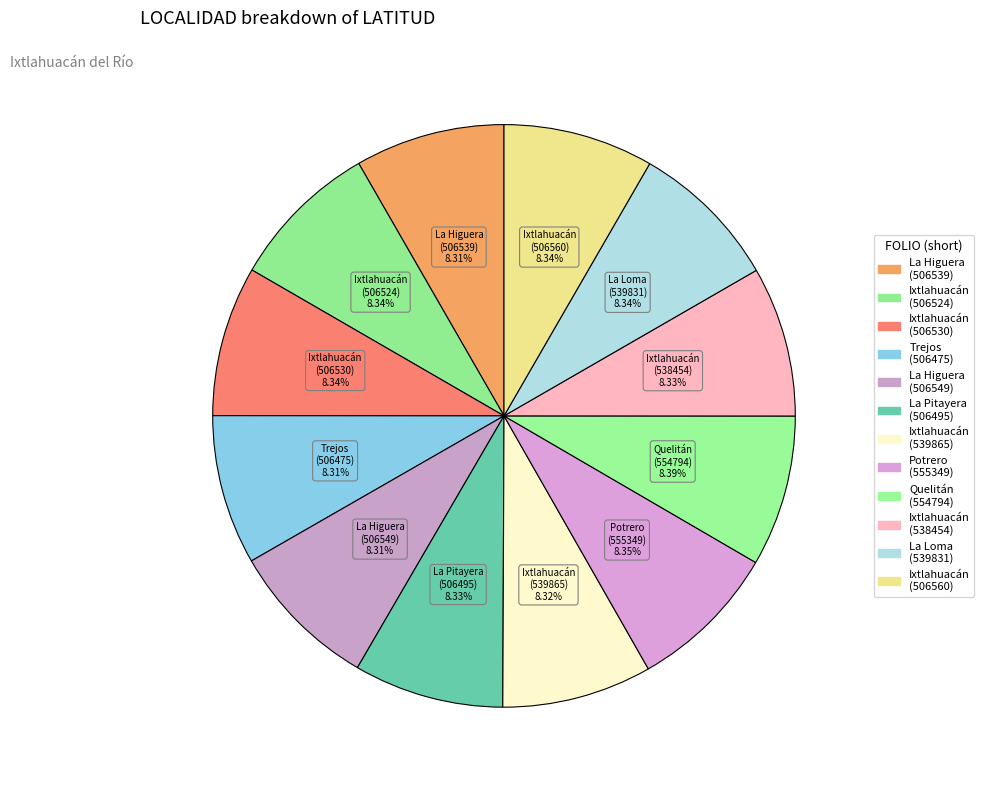

What is the ratio of the value at Ixtlahuacán (506560) to the value at La Pitayera (506495)?

1.0